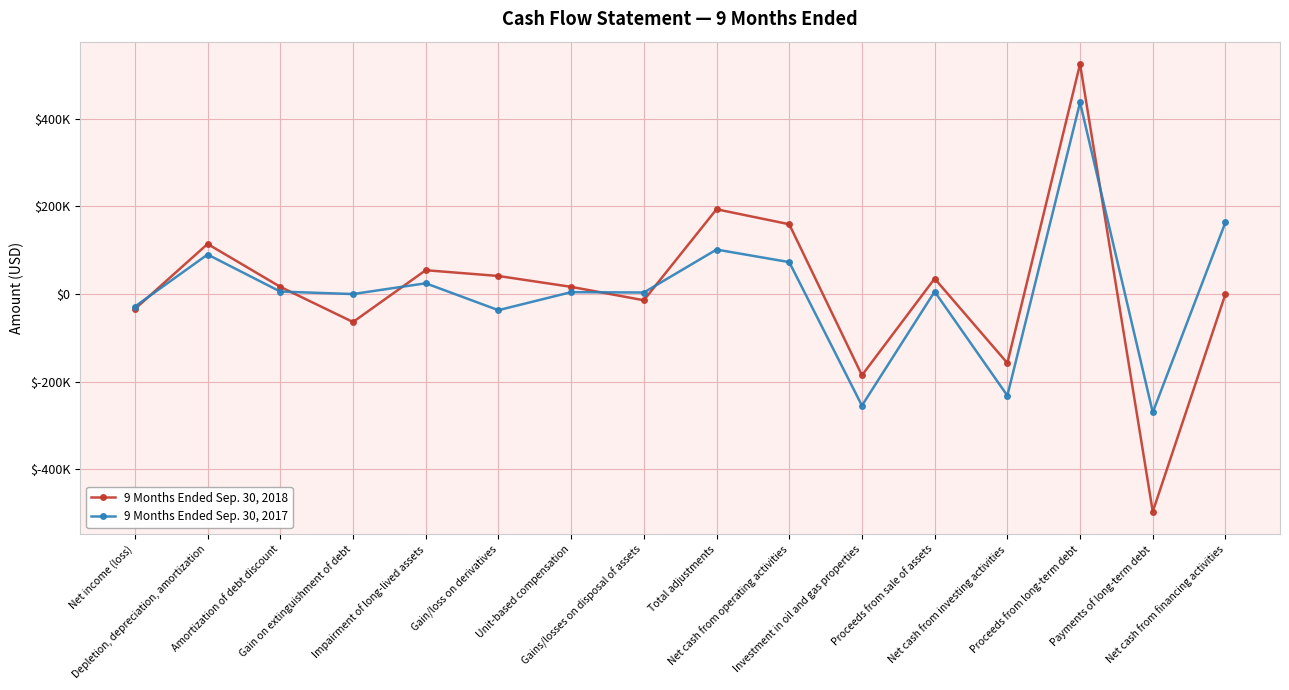

How many times do 9 Months Ended Sep. 30, 2017 and 9 Months Ended Sep. 30, 2018 cross each other?

6